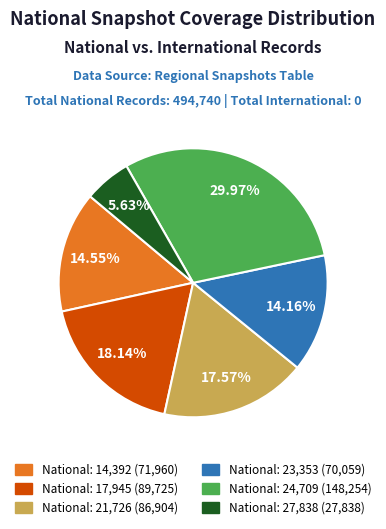

Is there a majority slice in this chart?

No